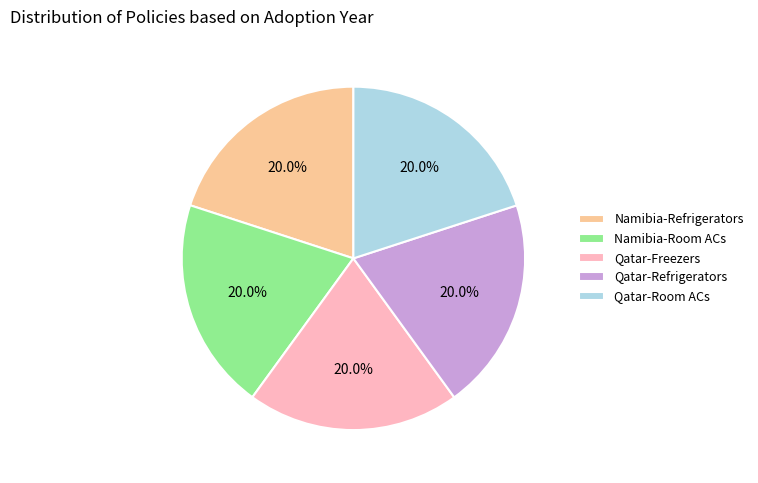

How many segments does this pie chart have?

5